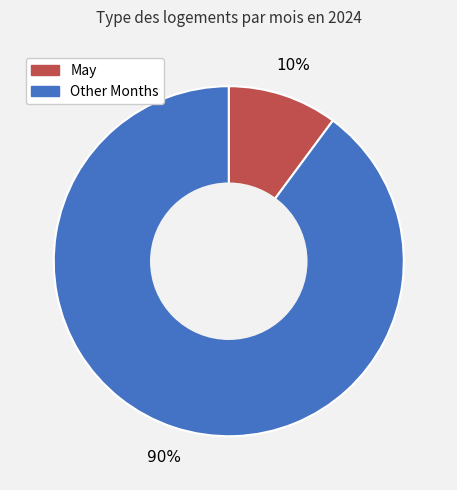

To the nearest percent, what is the difference between the largest and smallest slice percentages?

80%